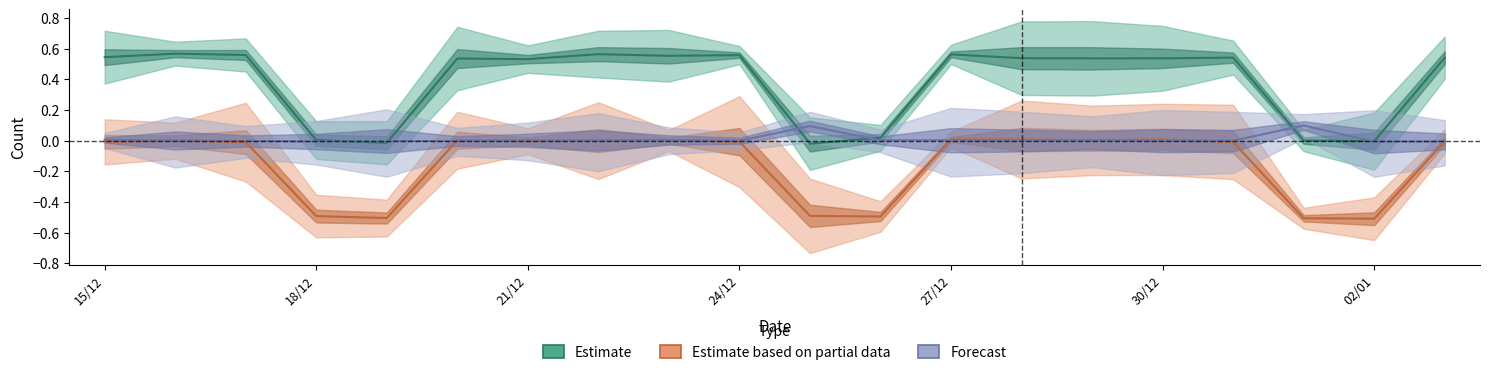

What is the label of the 17th point from the right?

18/12